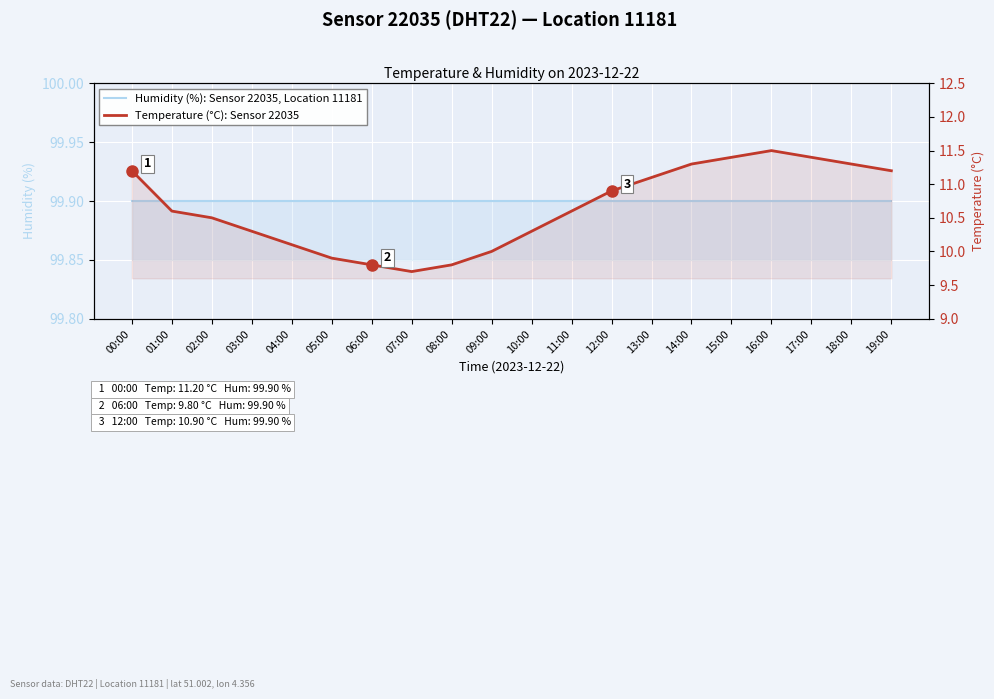

True or false: Humidity (%): Sensor 22035, Location 11181 has more than 1 points higher than both neighbors.

False